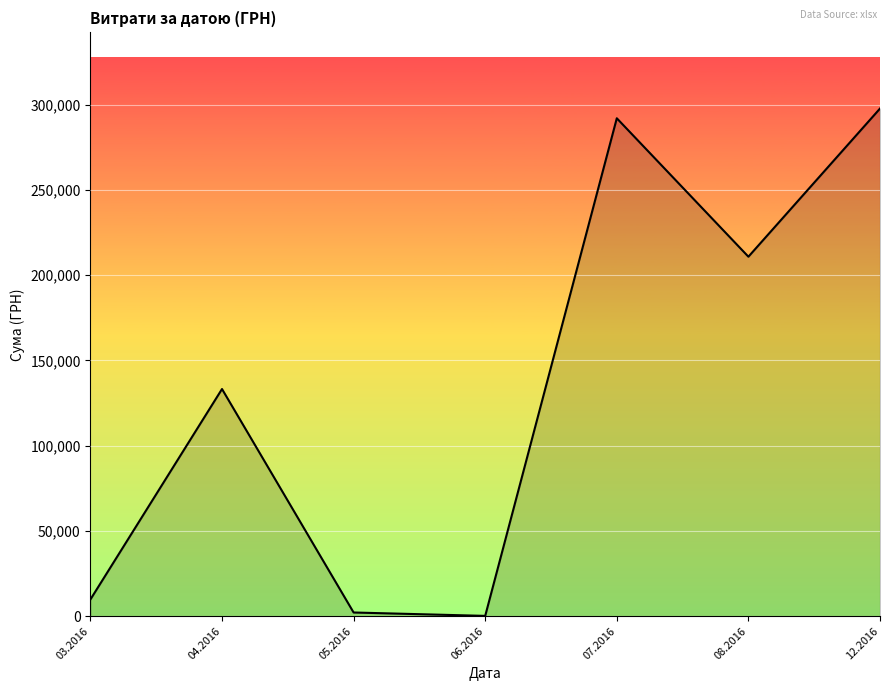

What is the difference between the values at 08.2016 and 07.2016?

81195.6